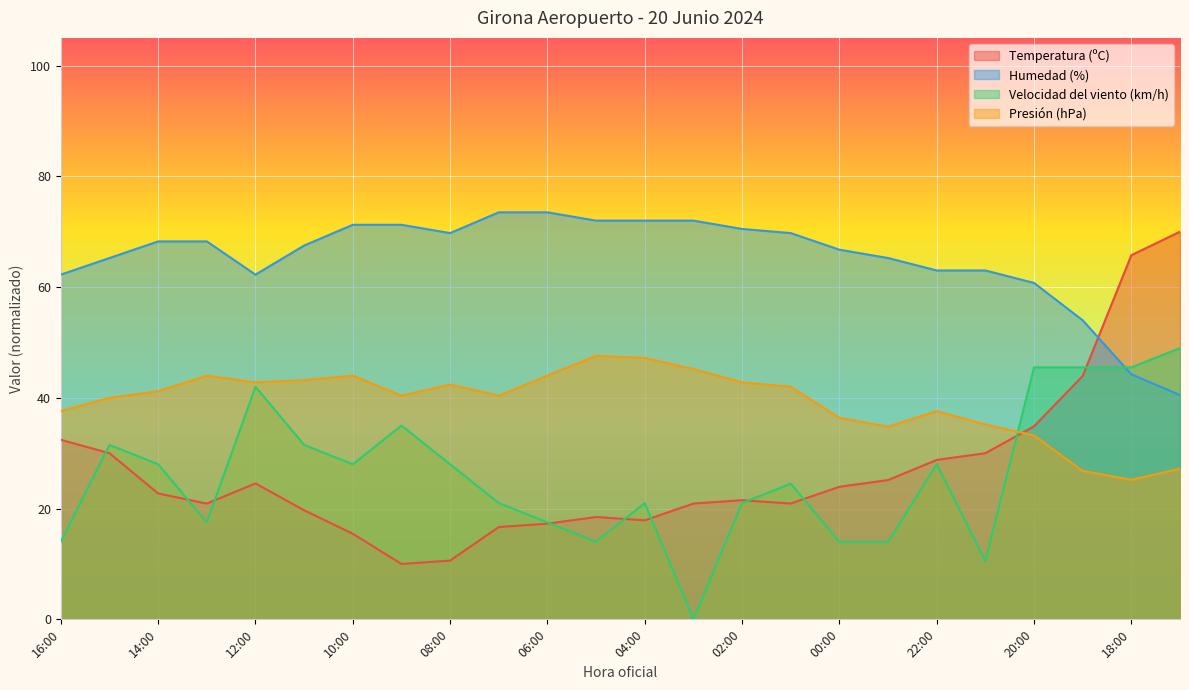

How many lines are shown in the chart?

4